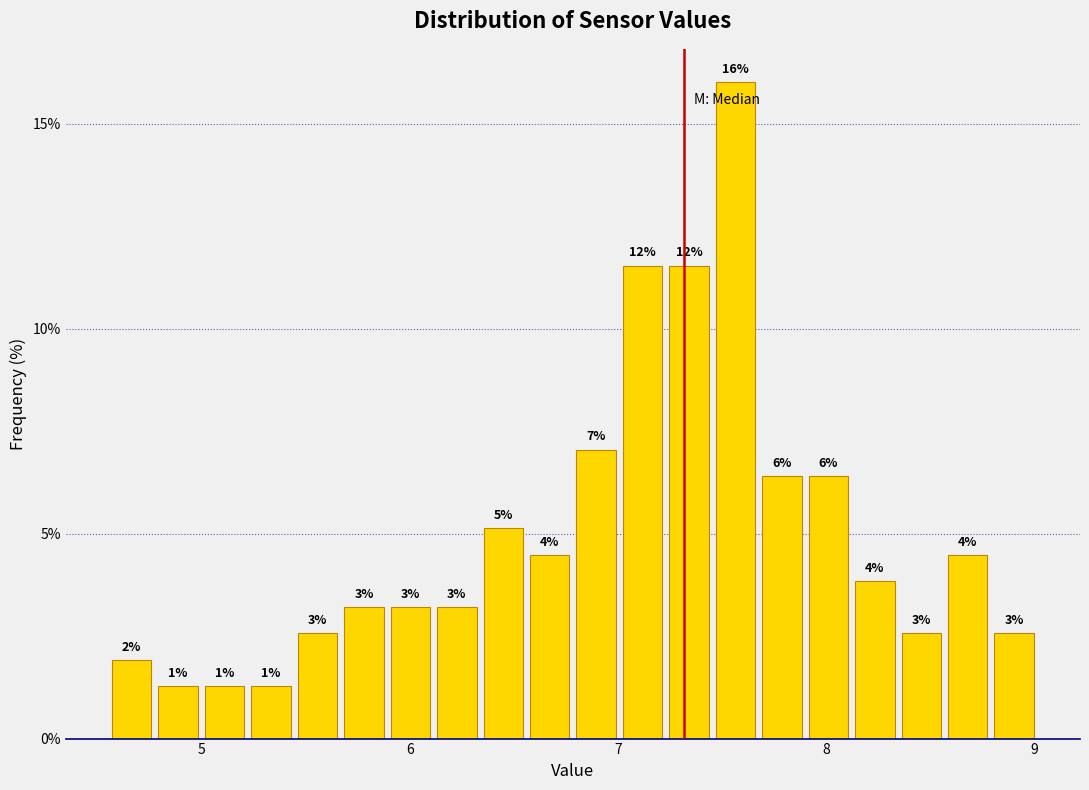

Around what value on the x-axis is the tallest bar? Give the approximate position of its centre, as read against the axis.

7.6